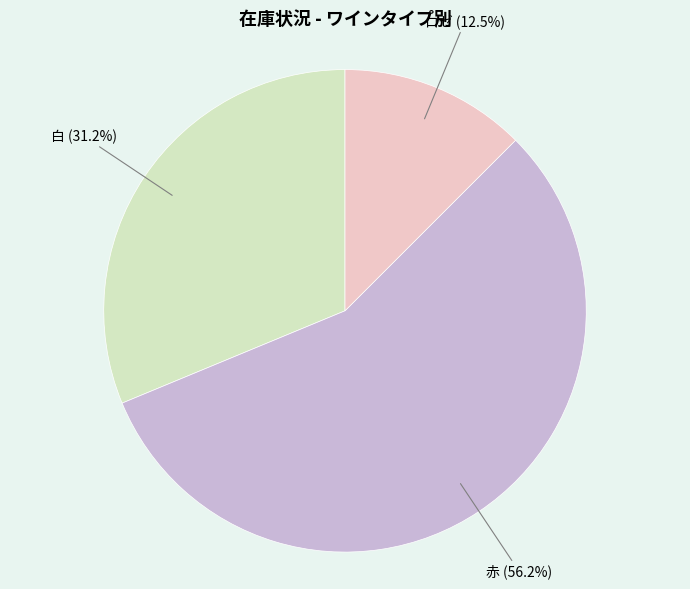

Combined, what portion of the pie is 赤 and 白?

87.5%